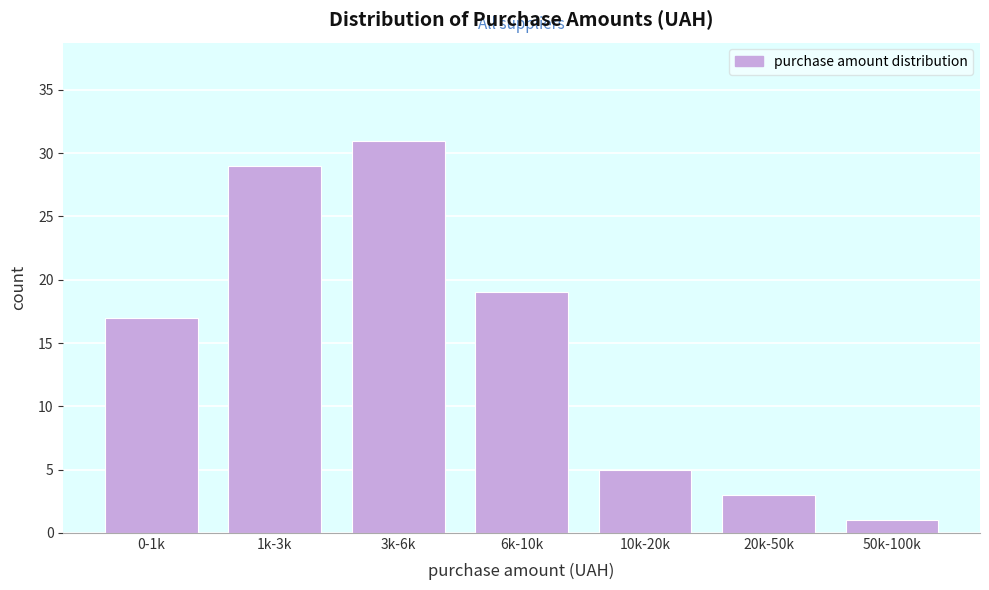

Reading left to right, extract all data points from this chart.

17	29	31	19	5	3	1